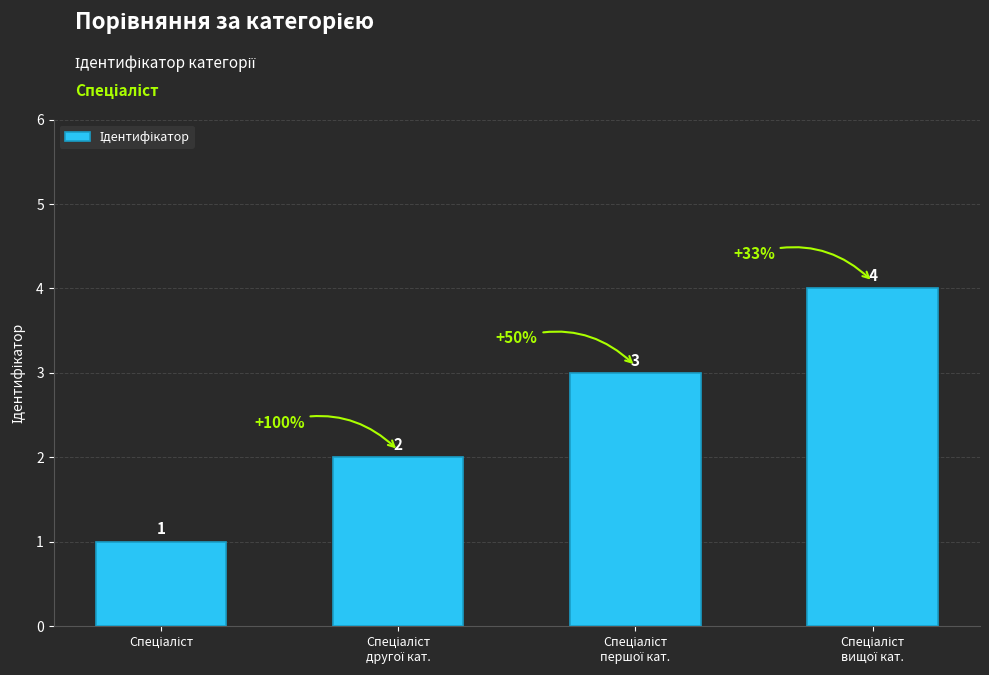

What is the sum of all values?

10